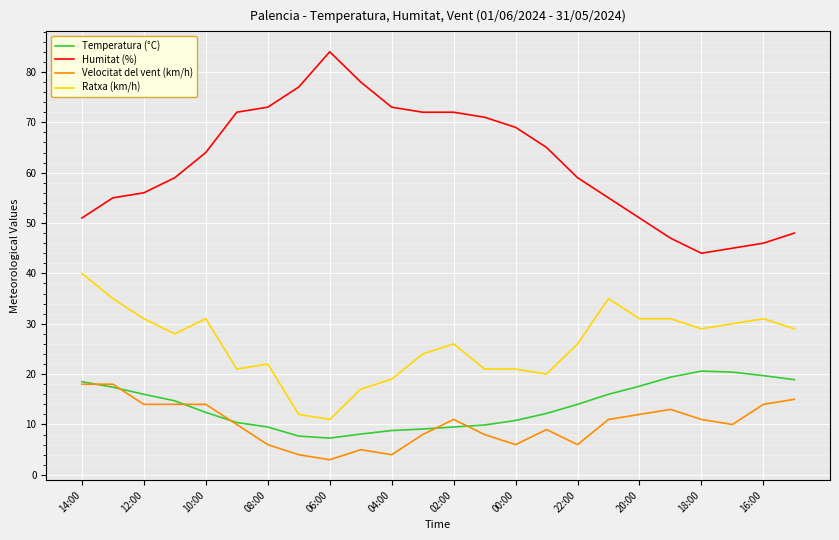

Which series has the largest total across all categories?

Humitat (%)